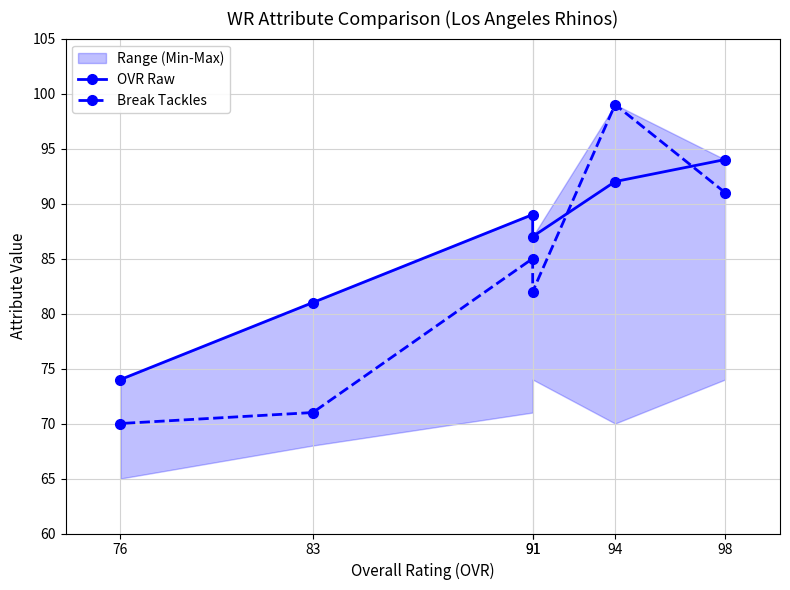

List the series in order of their overall mean, lowest first.

Break Tackles, OVR Raw